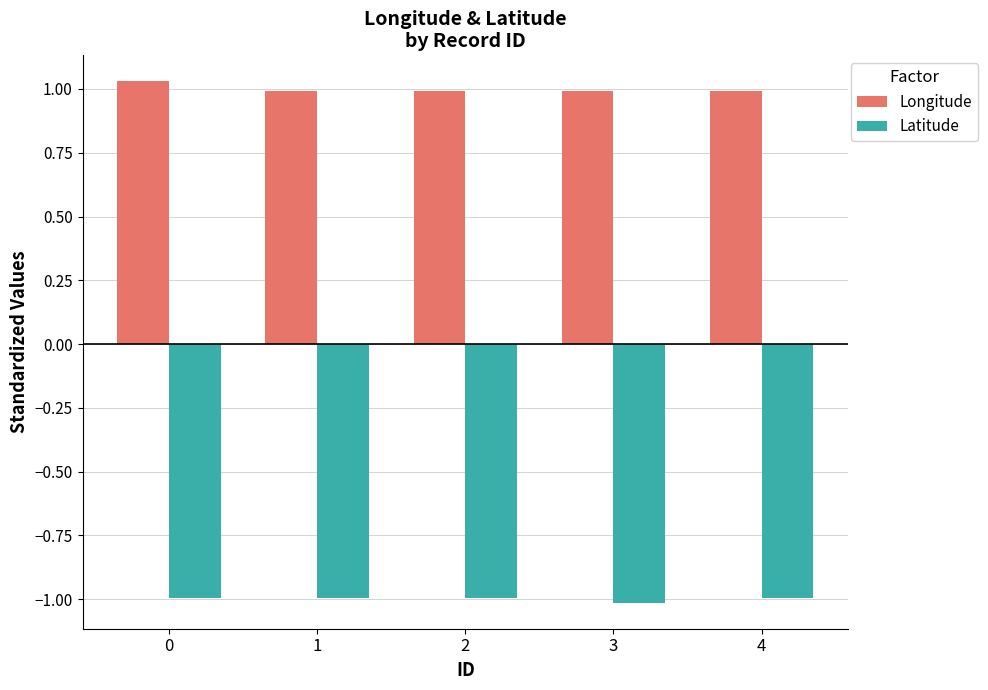

Rank the series by their maximum value, from lowest to highest.

Latitude, Longitude